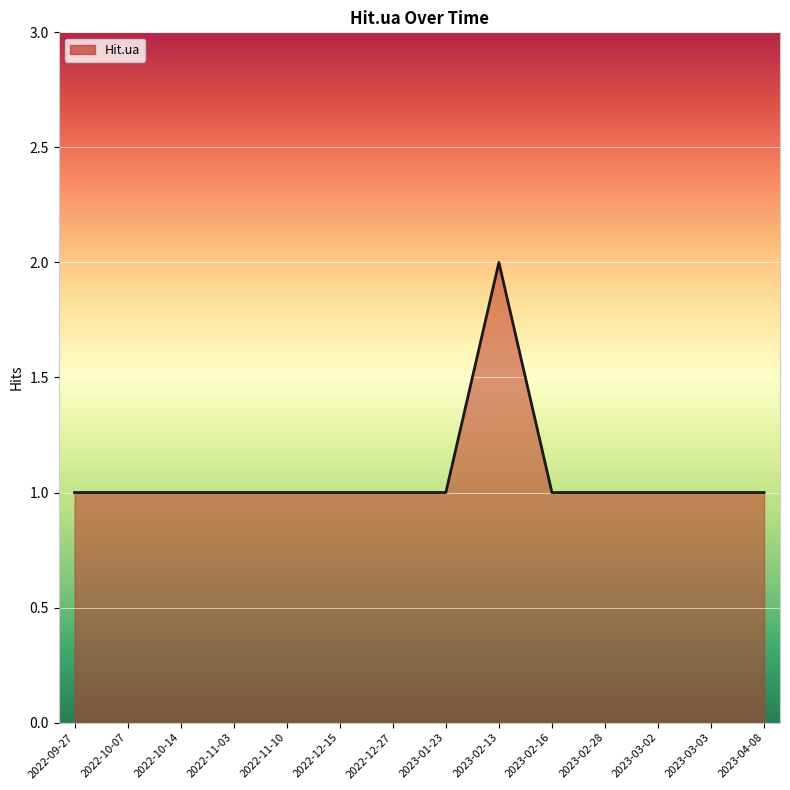

Is it true that the value at 2023-04-08 is 1?

True